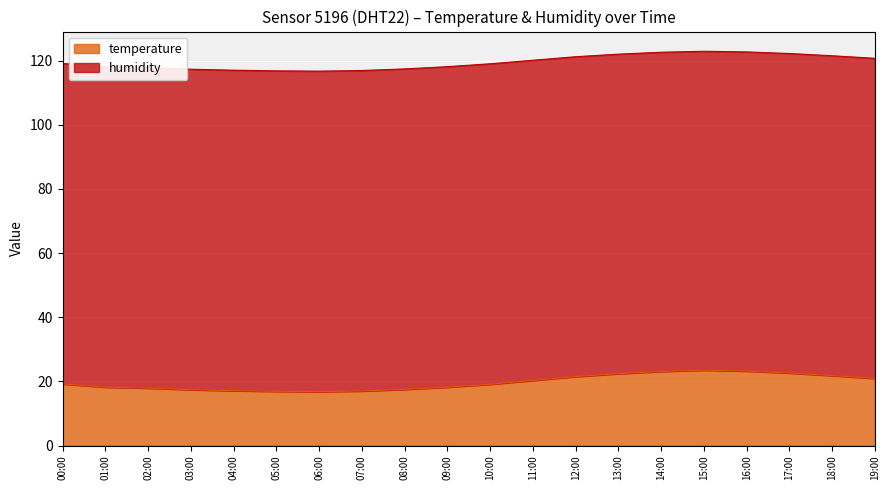

What is the value of the 11th point from the left?

19.1